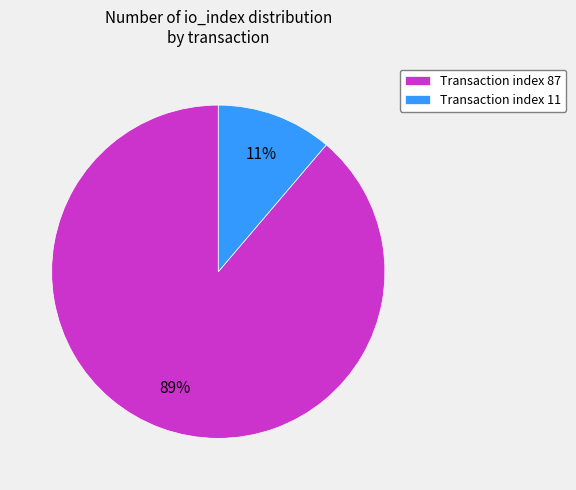

To the nearest percent, what is the average slice percentage?

50%